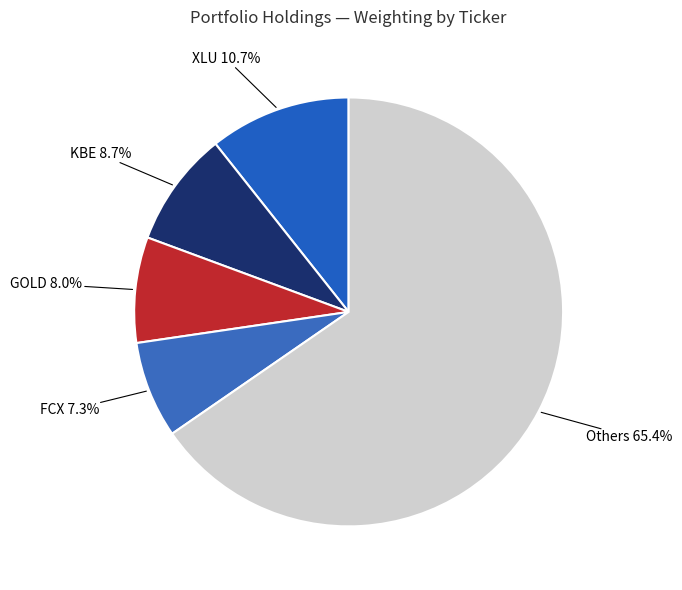

Does any single category account for the majority?

Yes